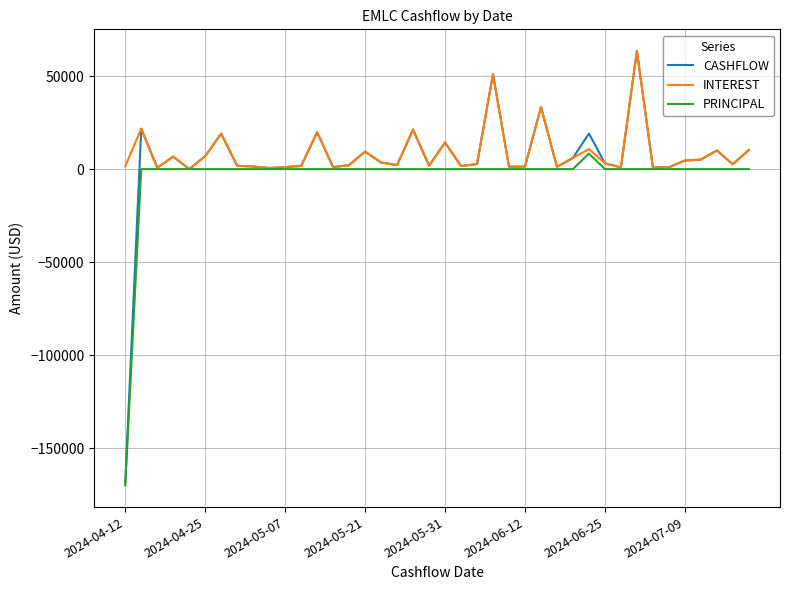

What is the lowest value of the CASHFLOW series?

-168576.7